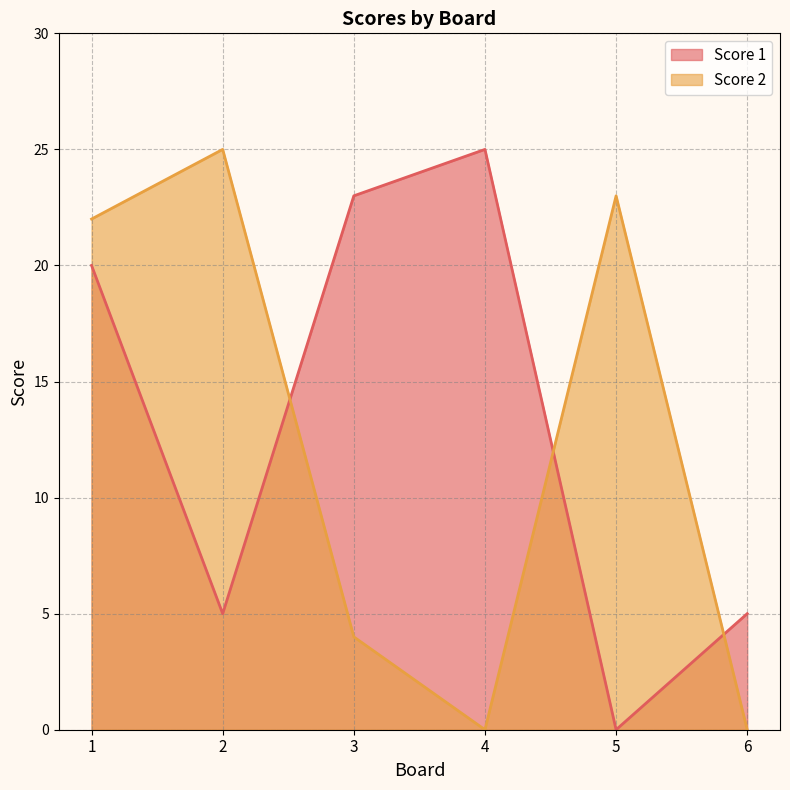

Reading left to right, extract all data points from this chart.

Score 1: 1=20	2=5	3=23	4=25	5=0	6=5
Score 2: 1=22	2=25	3=4	4=0	5=23	6=0